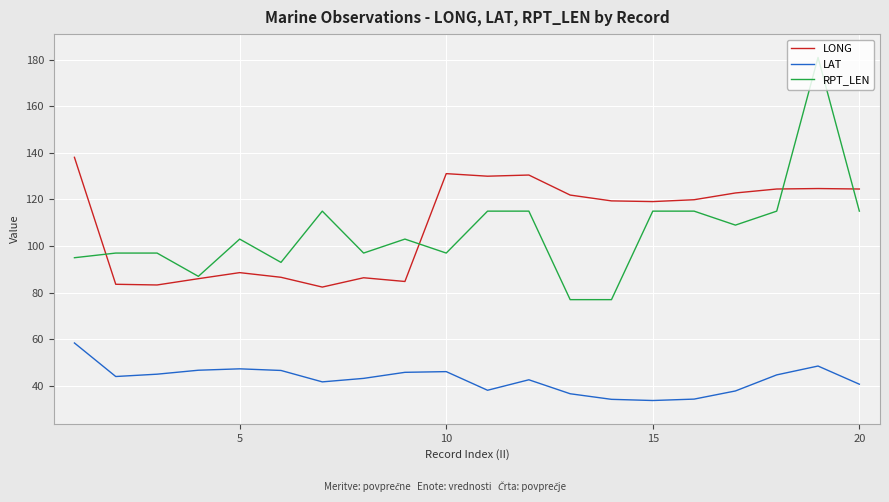

True or false: LONG and LAT cross at least once.

False